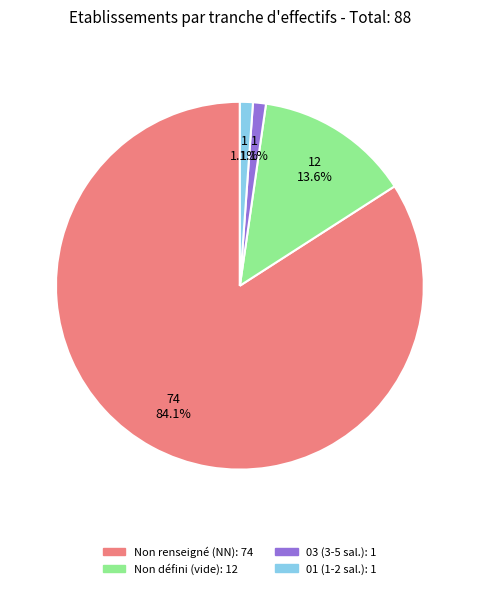

To the nearest percent, what is the difference between the largest and smallest slice percentages?

83%